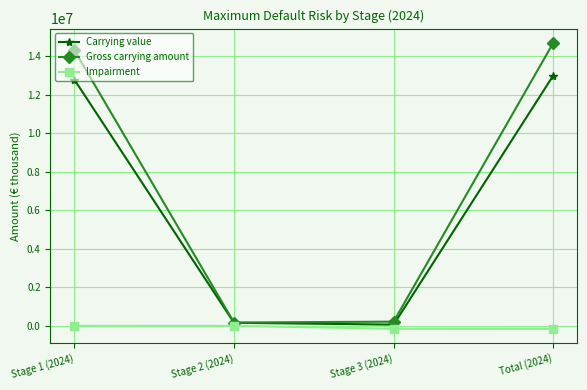

What are all the series names shown in the legend?

Carrying value, Gross carrying amount, Impairment